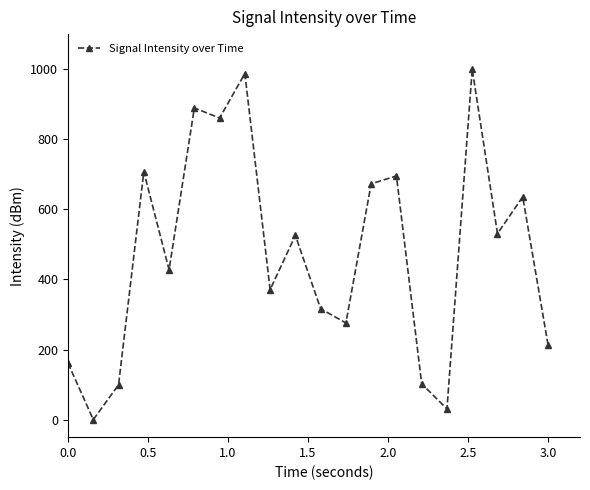

What is the value of the 6th point from the left?

889.3